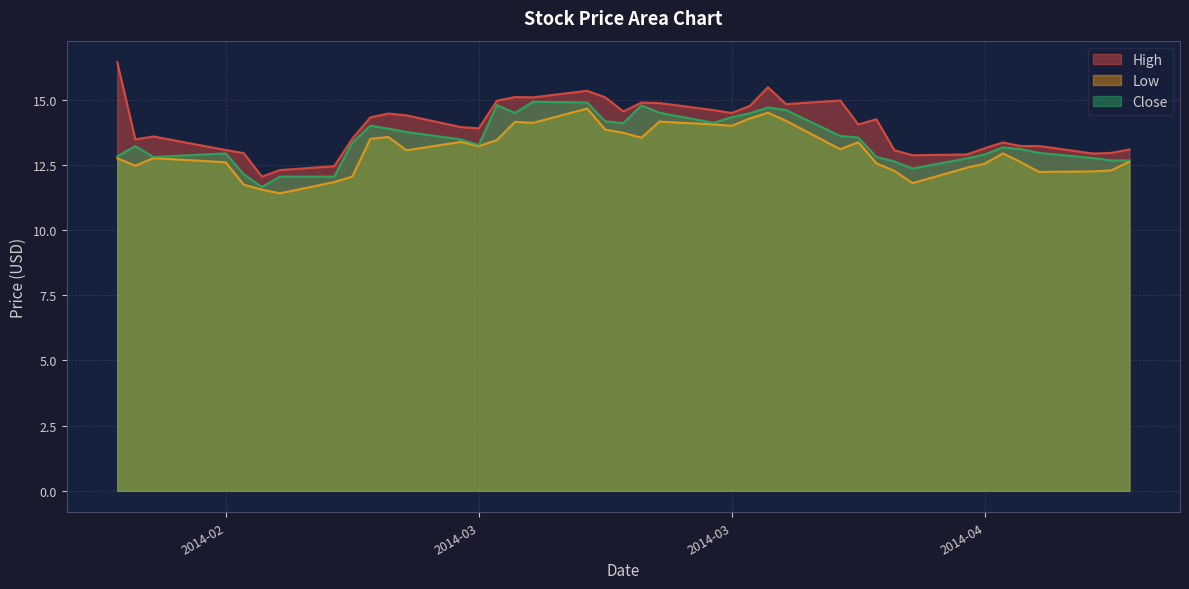

Is it true that Low equals 6.5 at 2014-02-20?

False